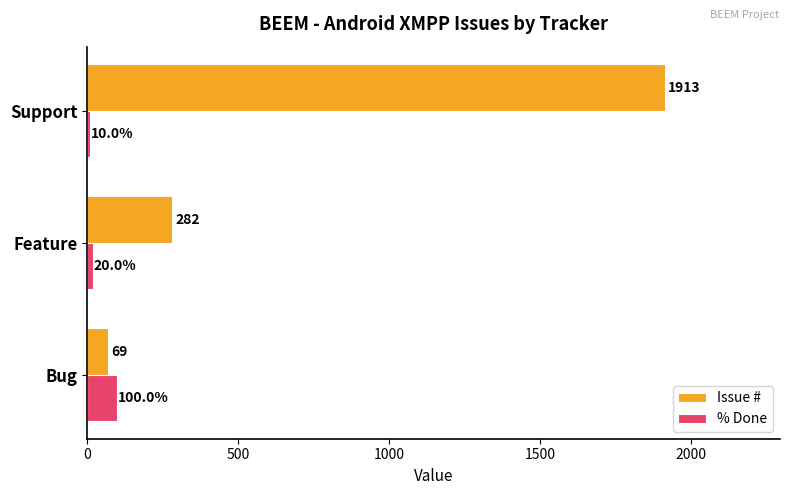

Which series has the widest spread of values?

Issue #